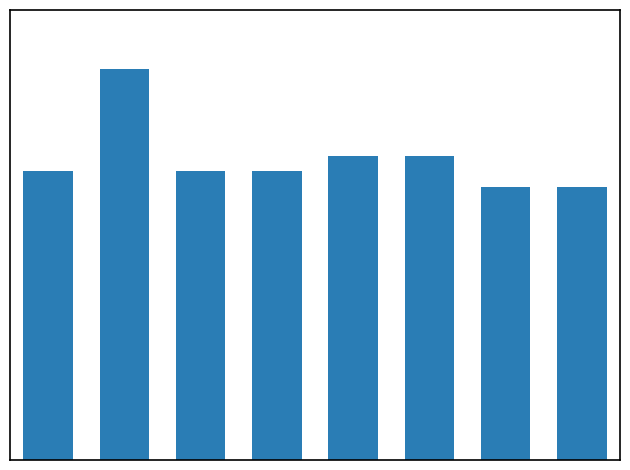

Are the bars horizontal?

No